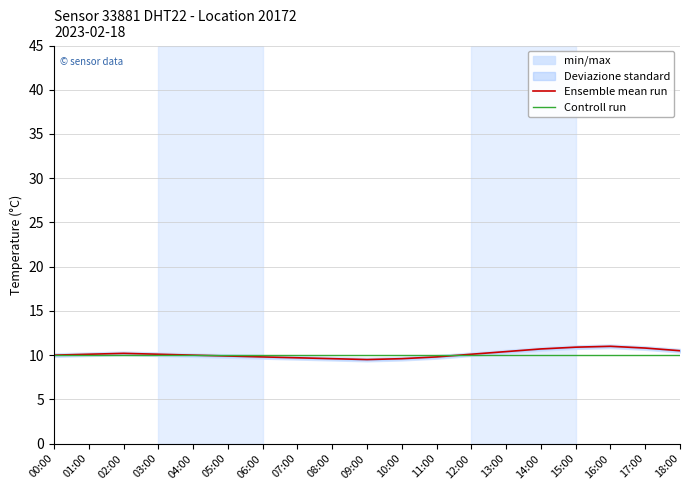

Where do Ensemble mean run and Controll run first cross each other?

04:00 and 05:00